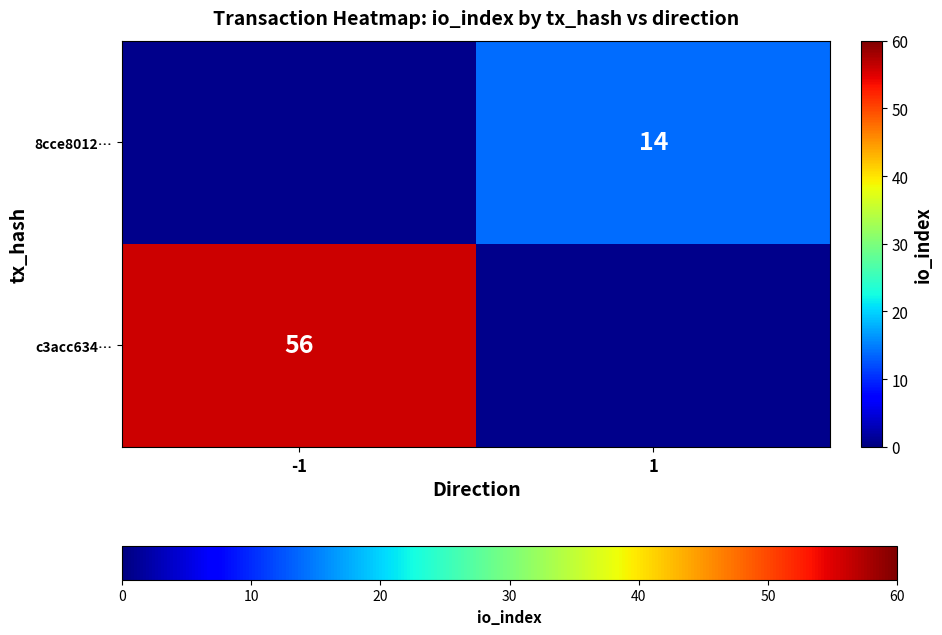

What is the greatest value displayed?

56